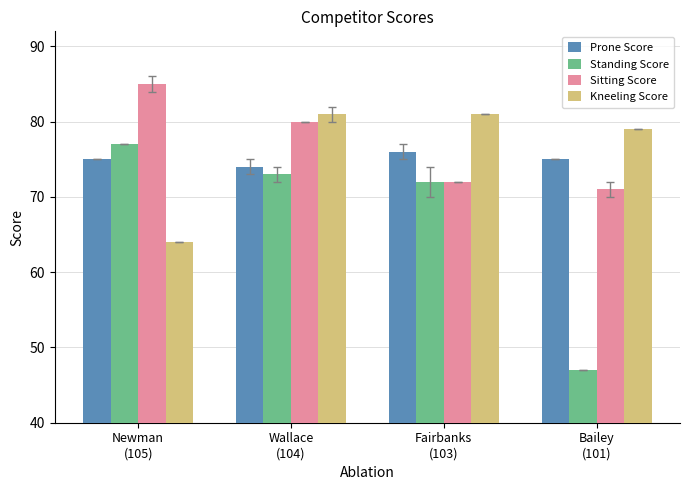

Is it true that Standing Score equals 105 at Fairbanks
(103)?

False